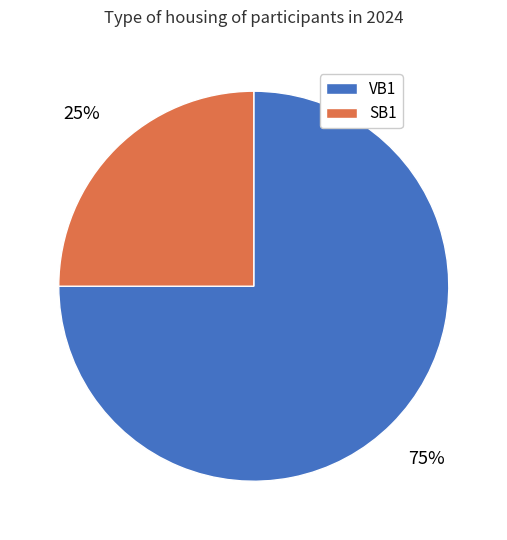

Approximately how many times larger is the value at VB1 compared to SB1?

3.0